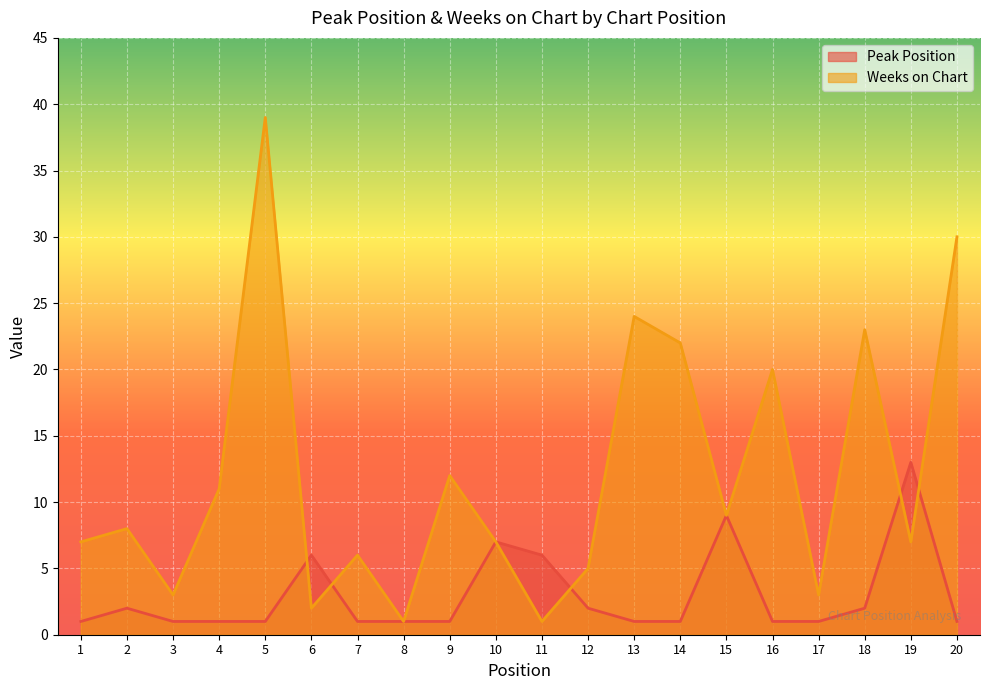

Count the number of categories in the chart.

20